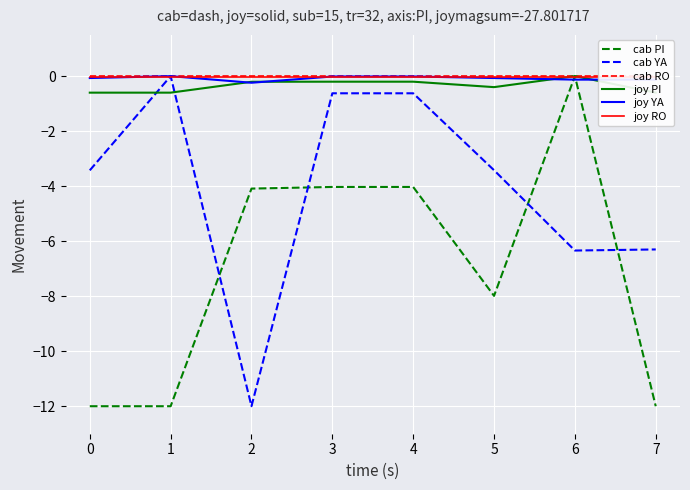

Reading left to right, list all the values displayed in this chart.

cab PI: -12.0	-12.0	-4.1	-4.0	-4.0	-8.0	0.0	-12.0
cab YA: -3.4	0.0	-12.0	-0.6	-0.6	-3.4	-6.3	-6.3
cab RO: 0.0	0.0	0.0	0.0	0.0	0.0	0.0	0.0
joy PI: -0.6	-0.6	-0.2	-0.2	-0.2	-0.4	0.0	-0.6
joy YA: -0.1	0.0	-0.2	-0.0	-0.0	-0.1	-0.1	-0.1
joy RO: -0.0	-0.0	-0.0	-0.0	-0.0	-0.0	-0.0	-0.0